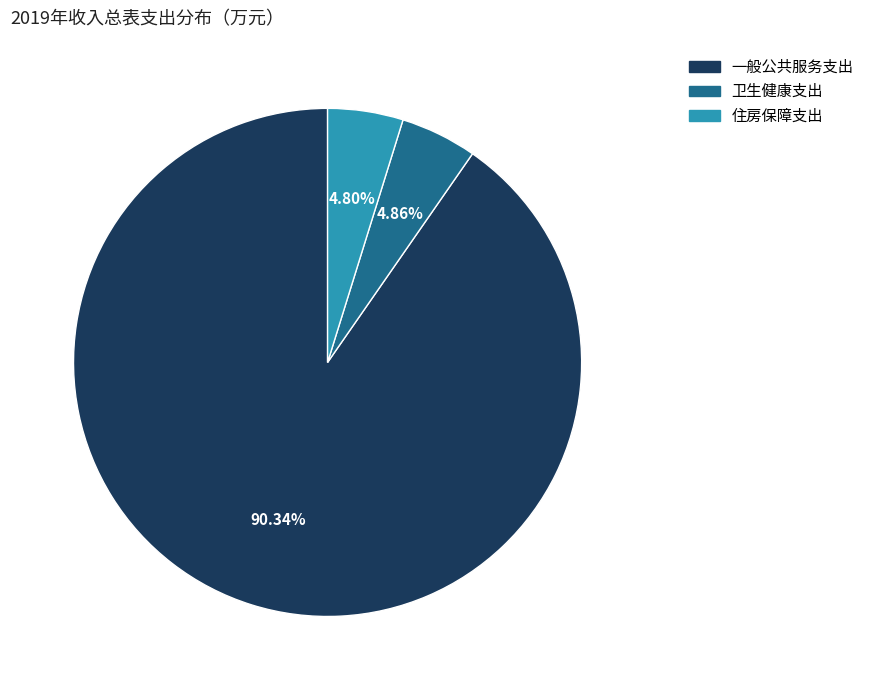

How many segments does this pie chart have?

3